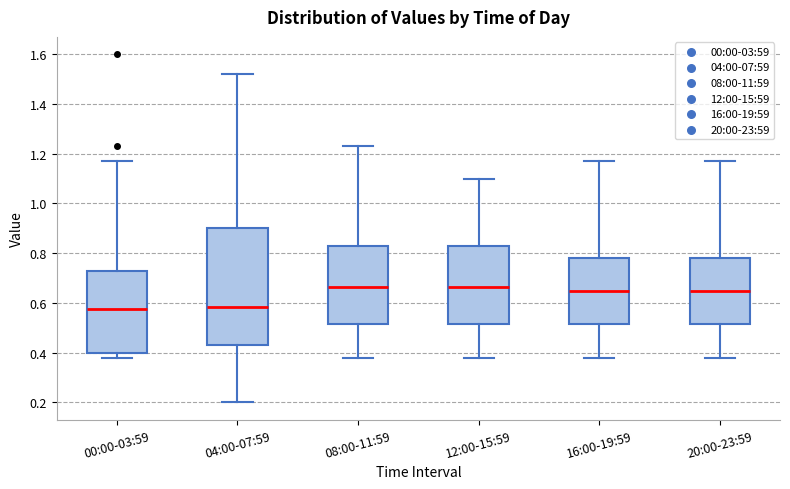

Where is the lower edge of the box for 00:00-03:59 on the y-axis? The values are not printed on the chart, so give them approximately, as read against the axis.

0.40